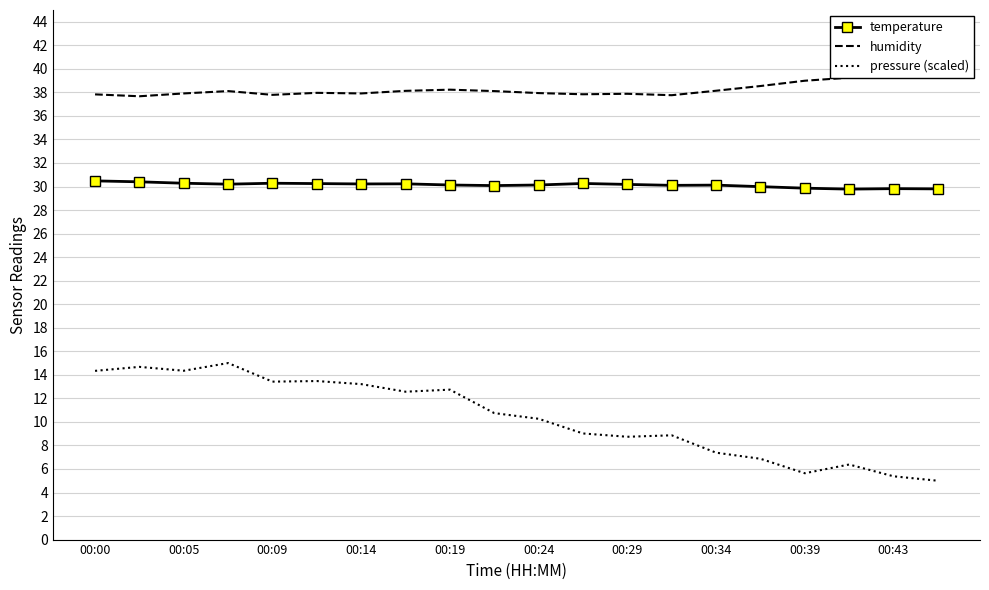

What is the difference between the maximum and minimum values in the temperature series?

0.7